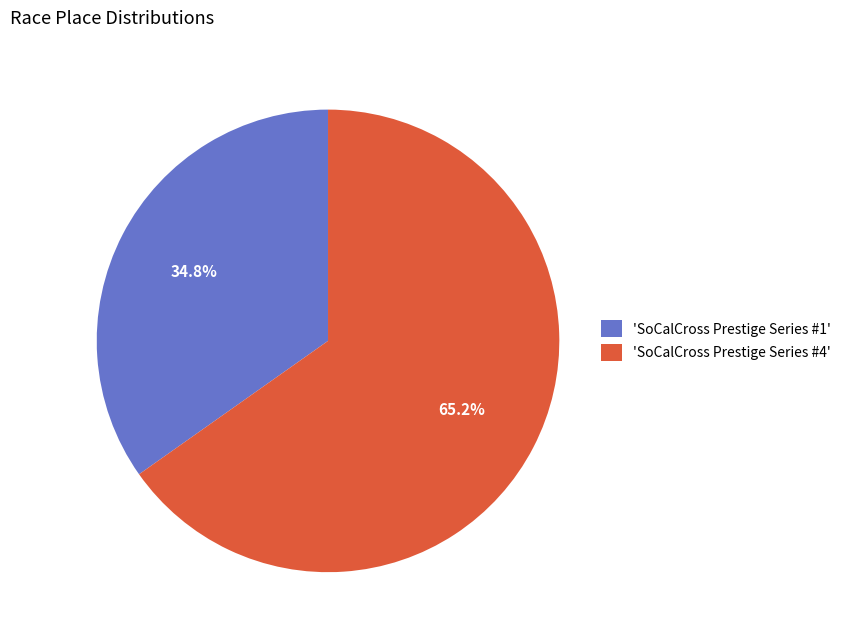

How many segments does this pie chart have?

2